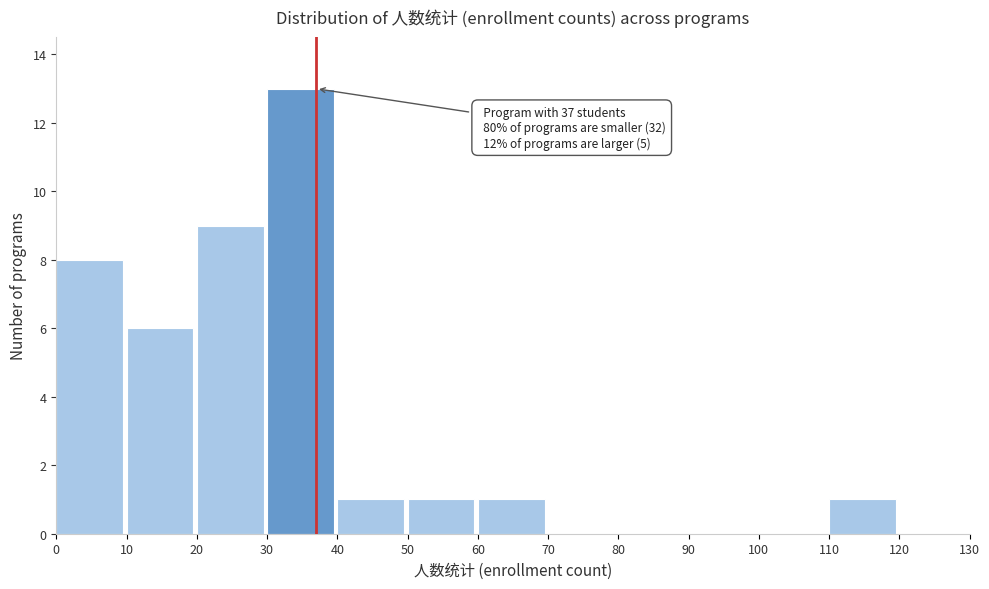

Which range on the x-axis has the tallest bar?

30 to 40